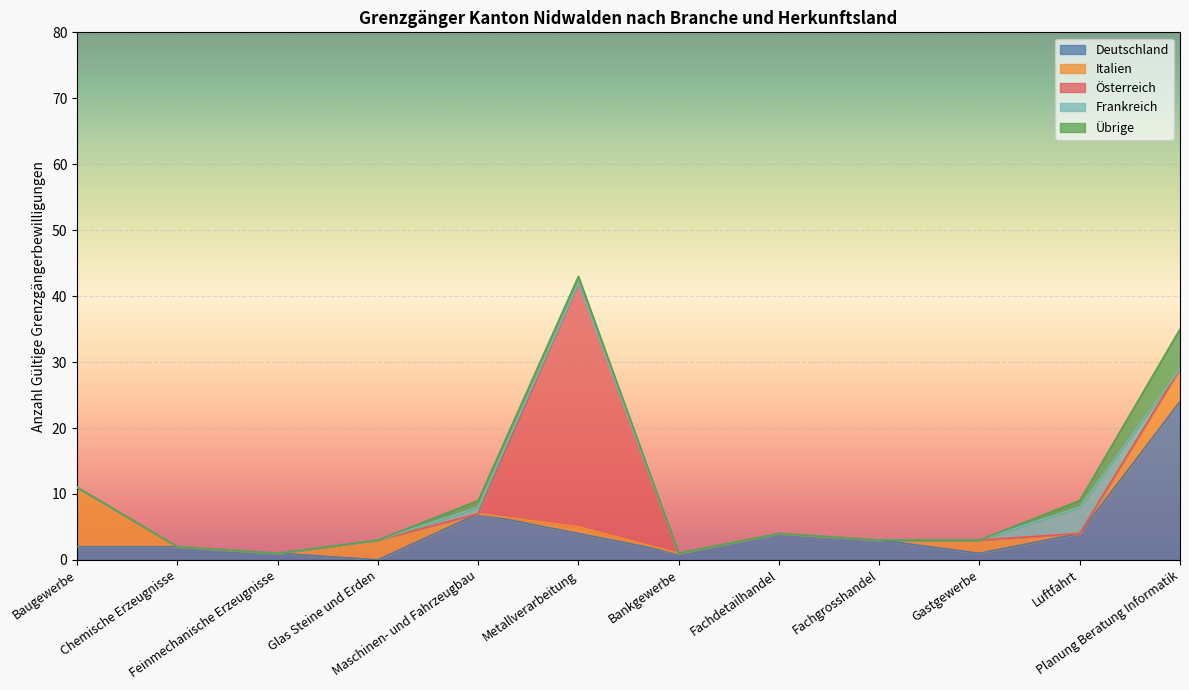

The value of Deutschland at Metallverarbeitung is 6. True or false?

False